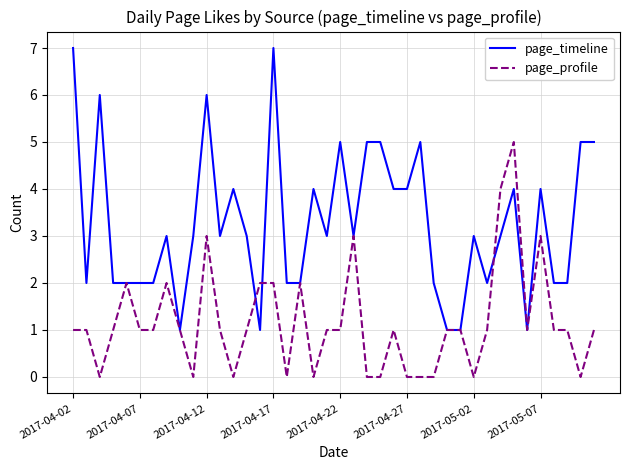

What is the maximum value shown in the chart?

7